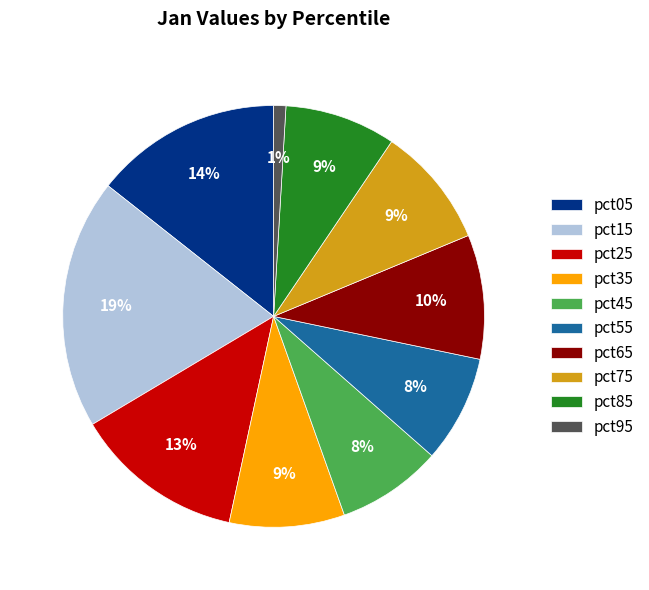

Is pct15 the majority of the pie?

No